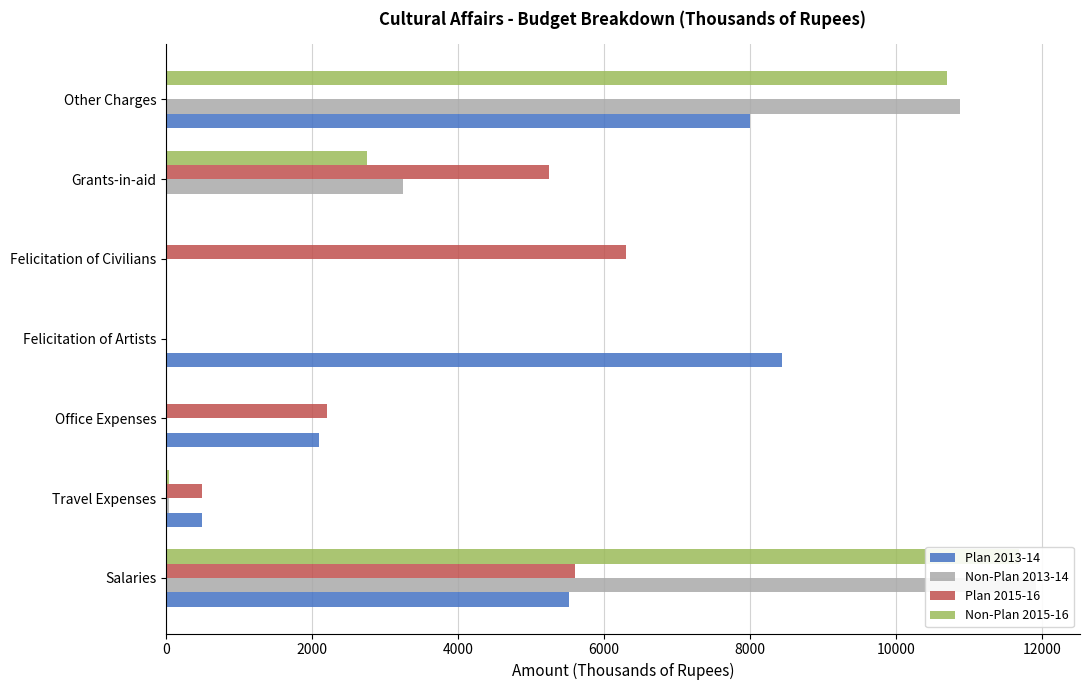

What is the greatest value displayed?

11926